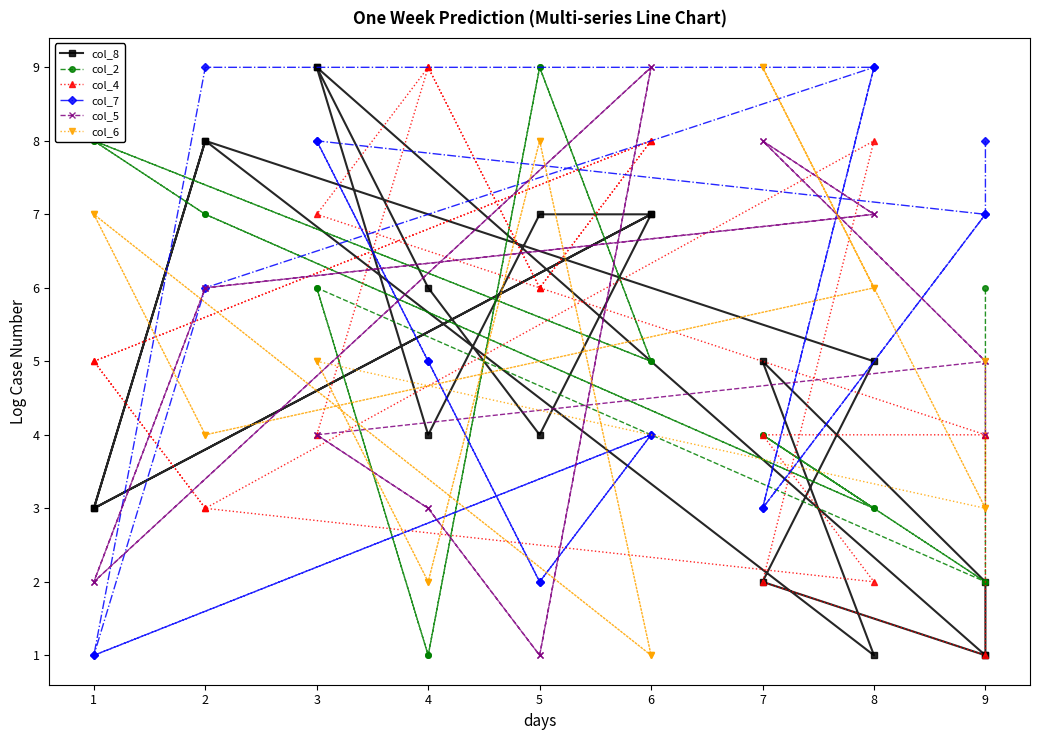

How many col_8 values are between 2 and 7?

12